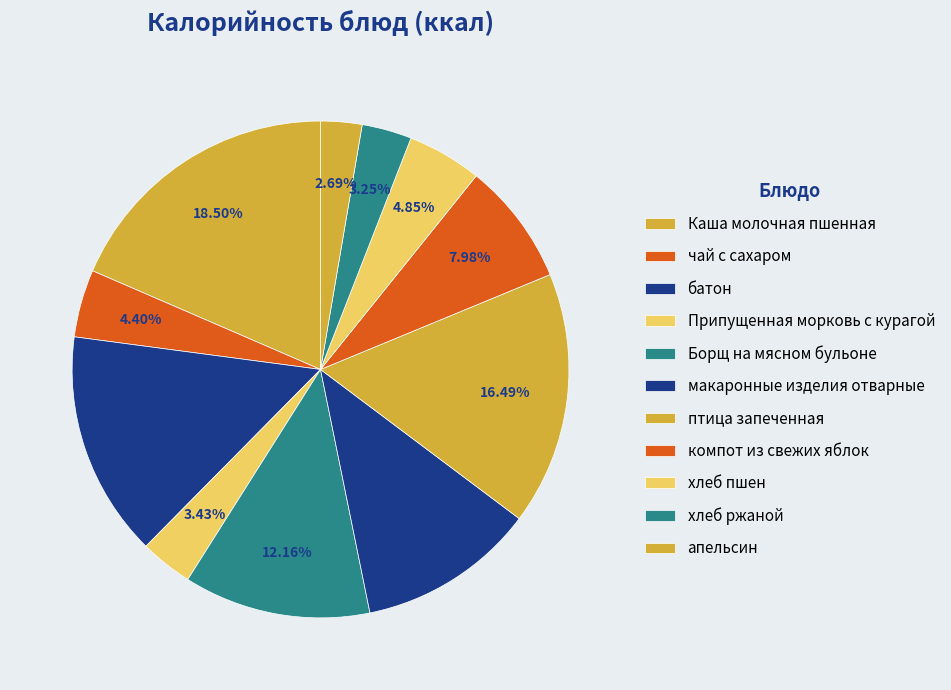

What is the smallest slice in the pie chart?

апельсин